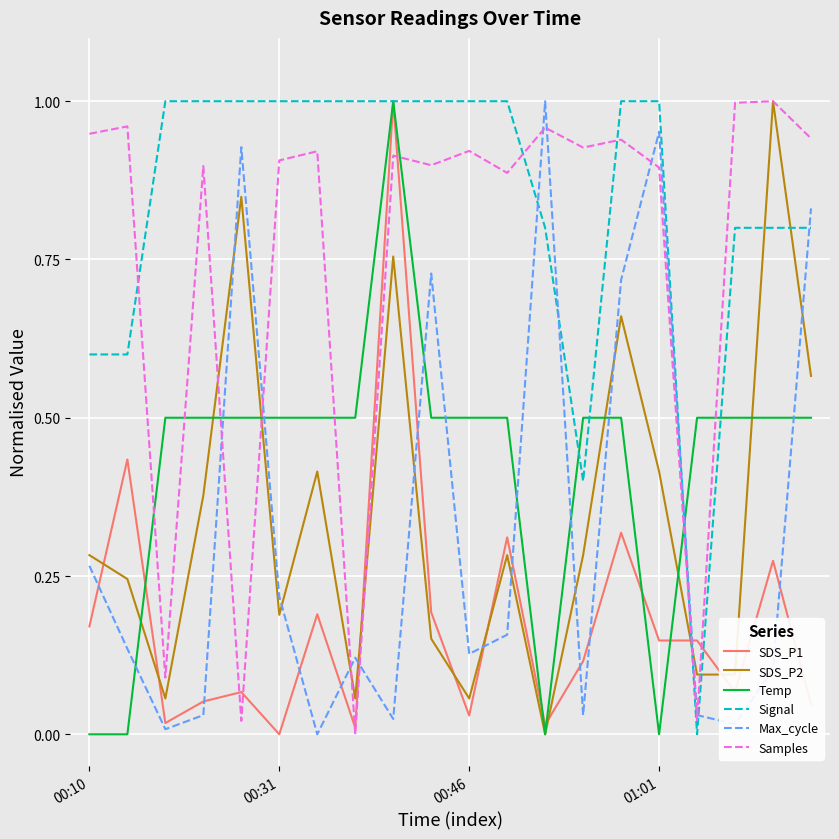

Which series has the largest total across all categories?

Signal